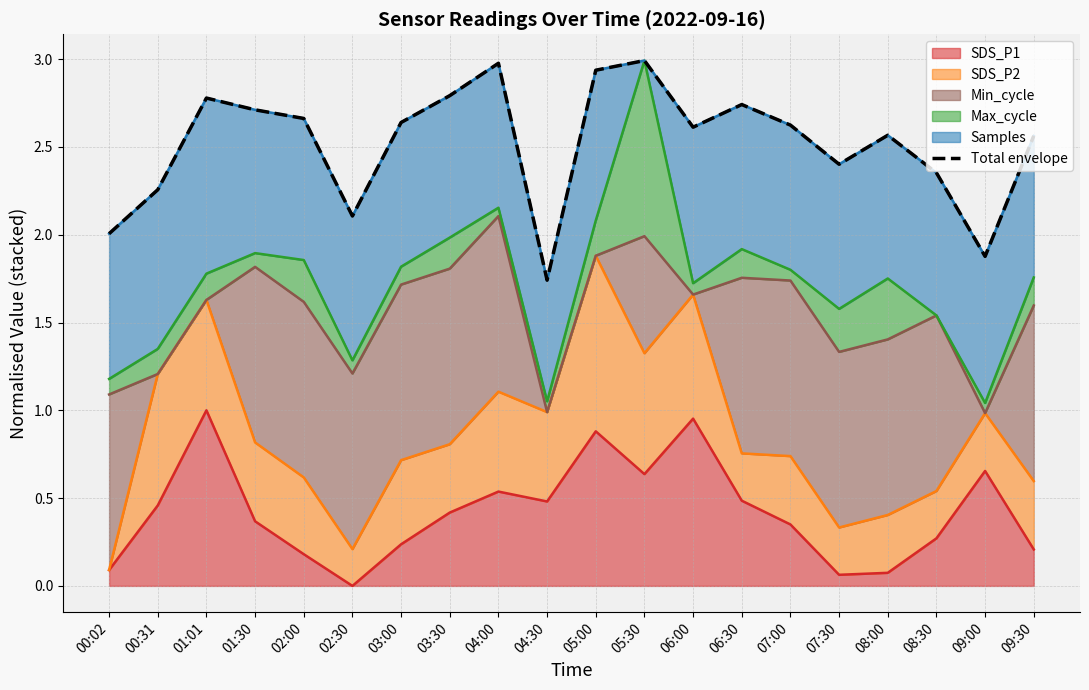

Reading right to left, extract all data points from this chart.

2.6	1.9	2.4	2.6	2.4	2.6	2.7	2.6	3.0	2.9	1.7	3.0	2.8	2.6	2.1	2.7	2.7	2.8	2.3	2.0